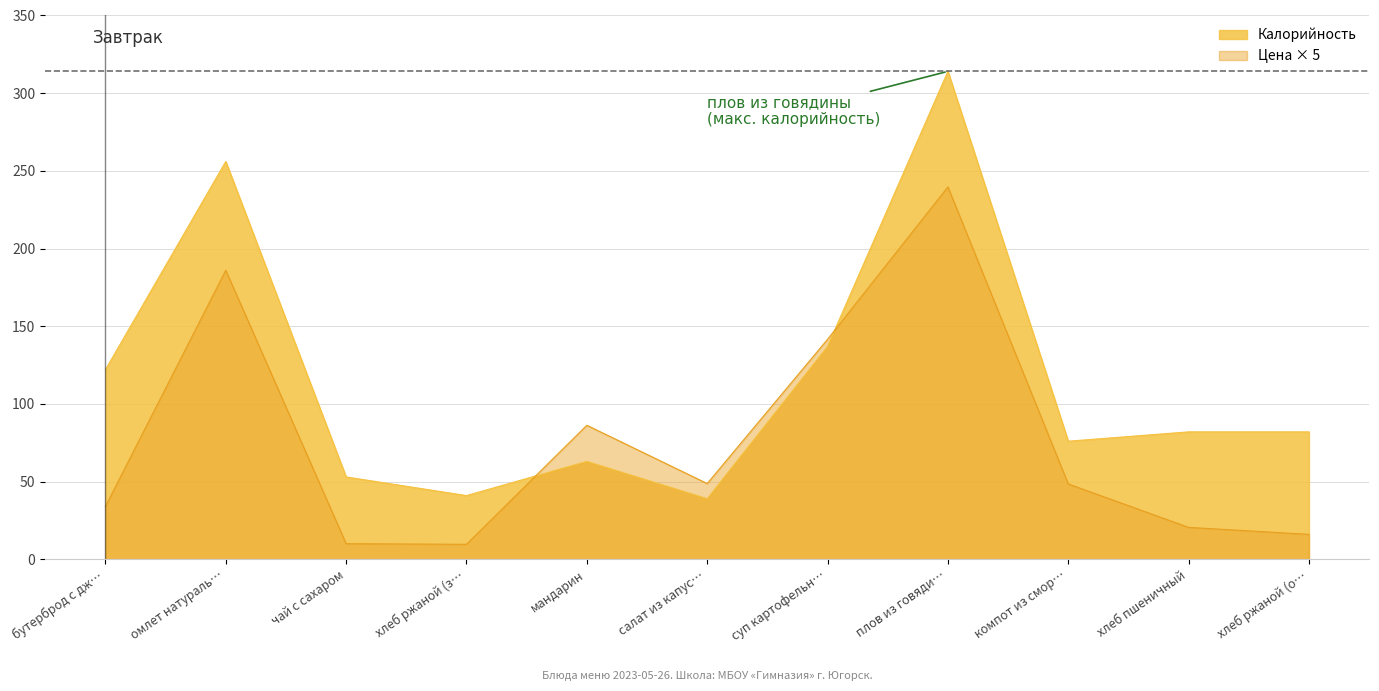

Which series has the largest range (max minus min)?

Калорийность